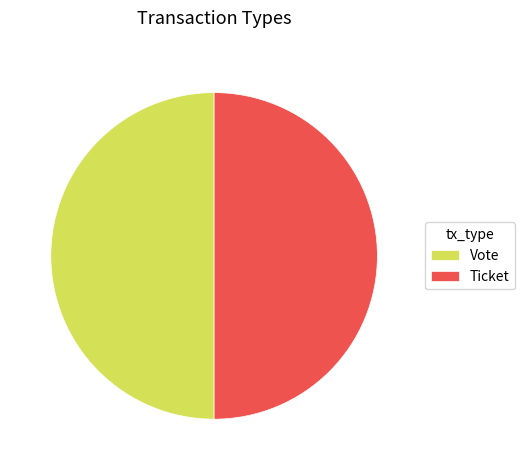

Approximately how many times larger is the value at Ticket compared to Vote?

1.0